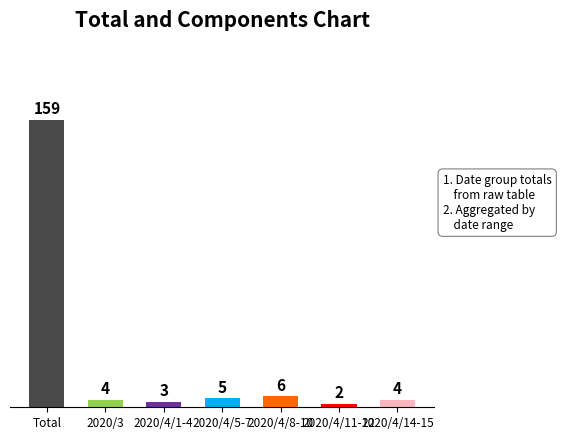

Where does the data first go above 4?

Total